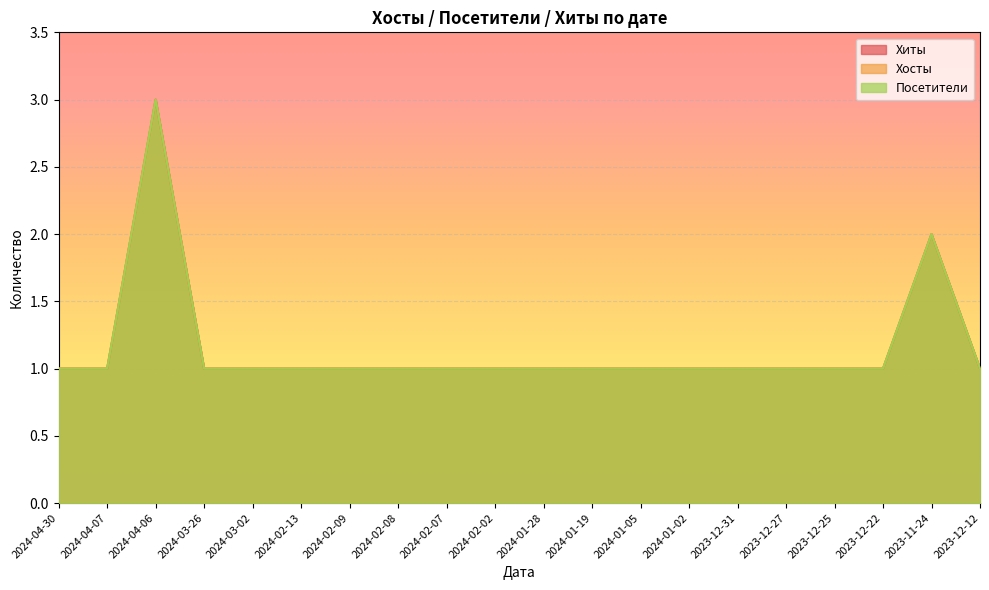

What position from the left is 2023-12-31?

15